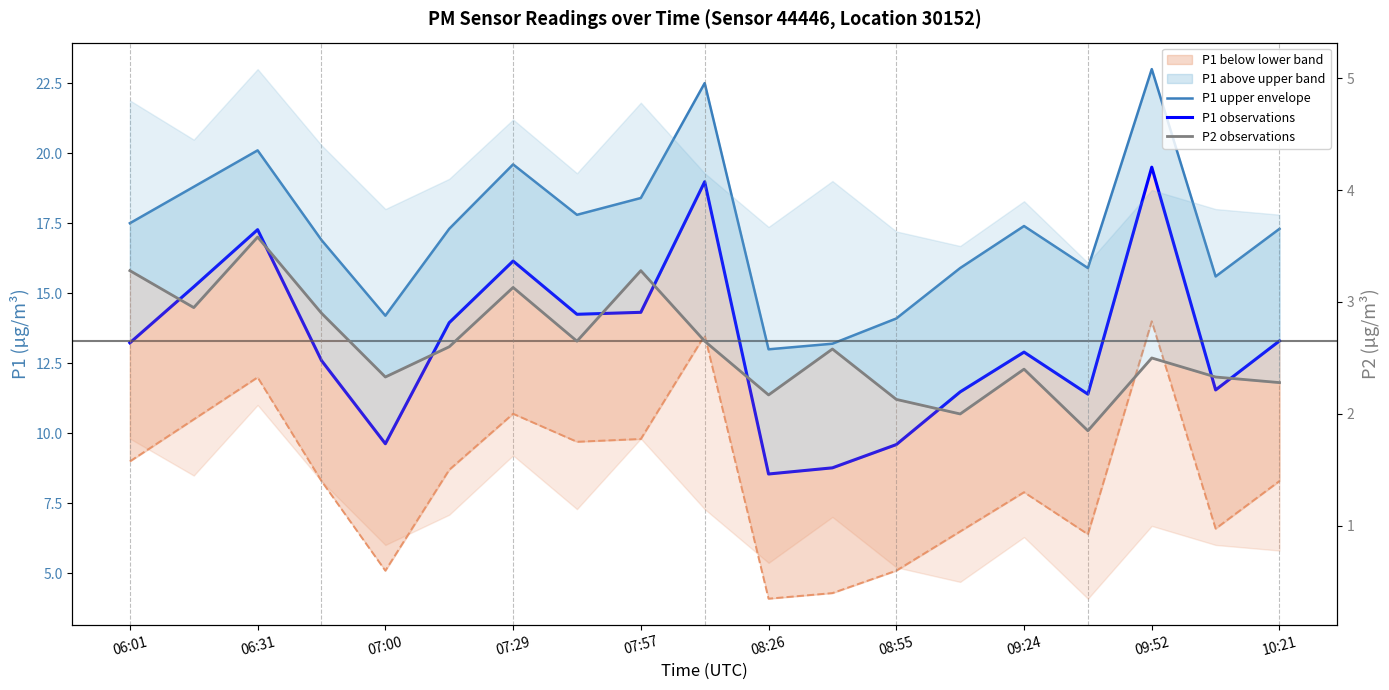

True or false: P1 upper envelope has a value of 17.4 at 09:24.

True